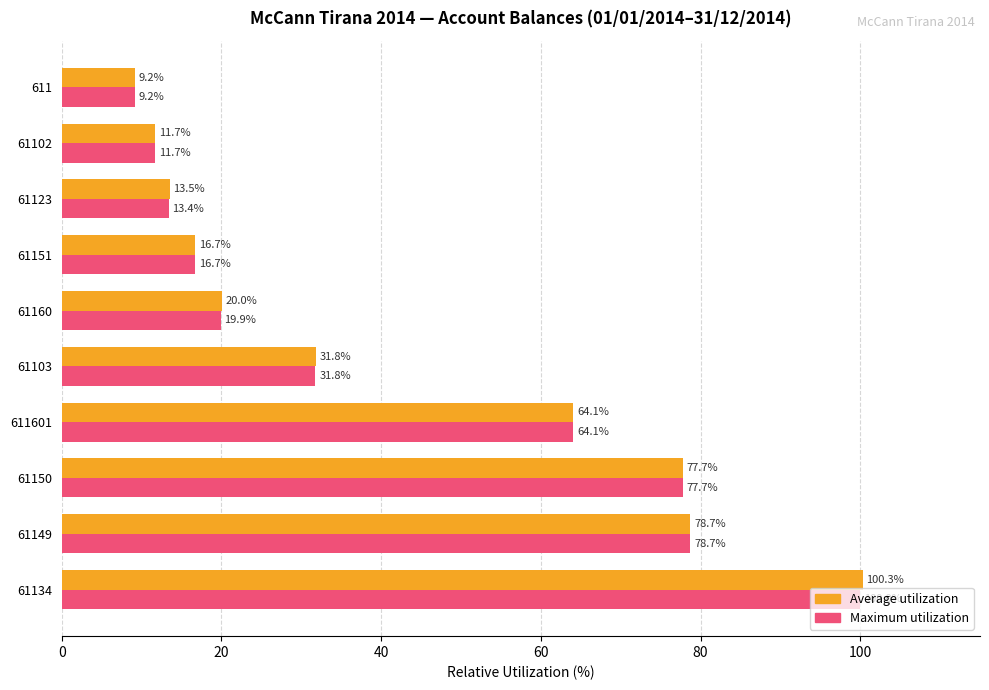

At which category is the sum across all series the highest?

61134